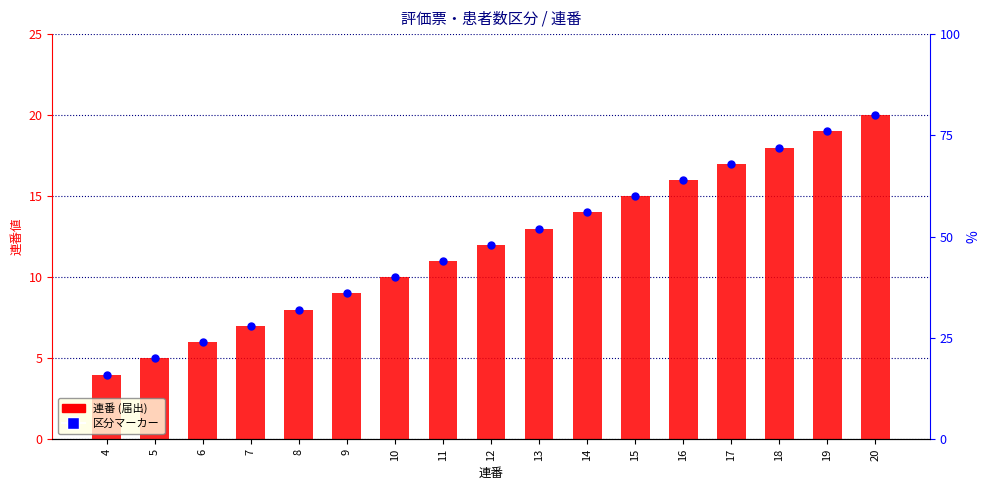

What are all the series names shown in the legend?

連番 (届出), 区分マーカー